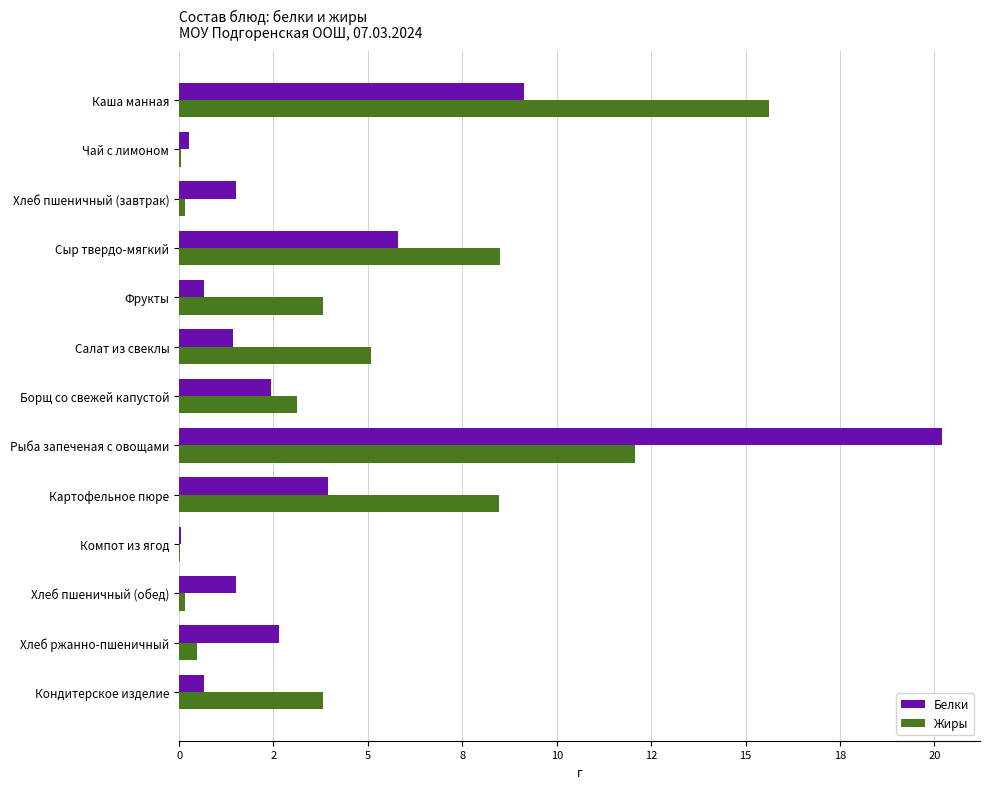

At how many categories does at least one series exceed 11?

2